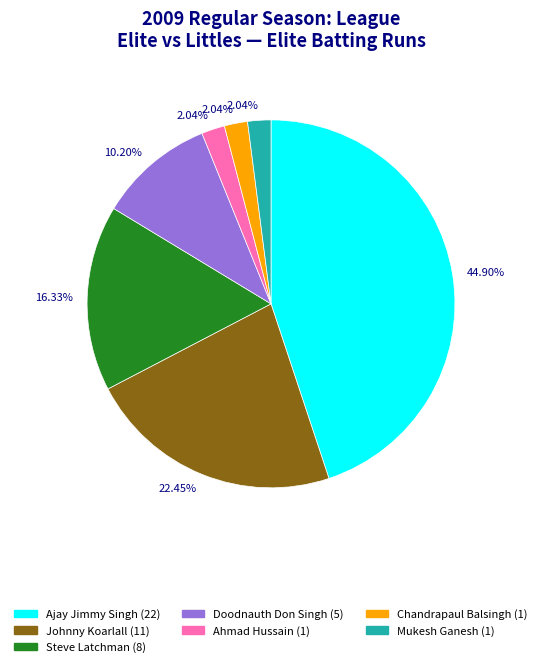

What is the largest slice in the pie chart?

Ajay Jimmy Singh